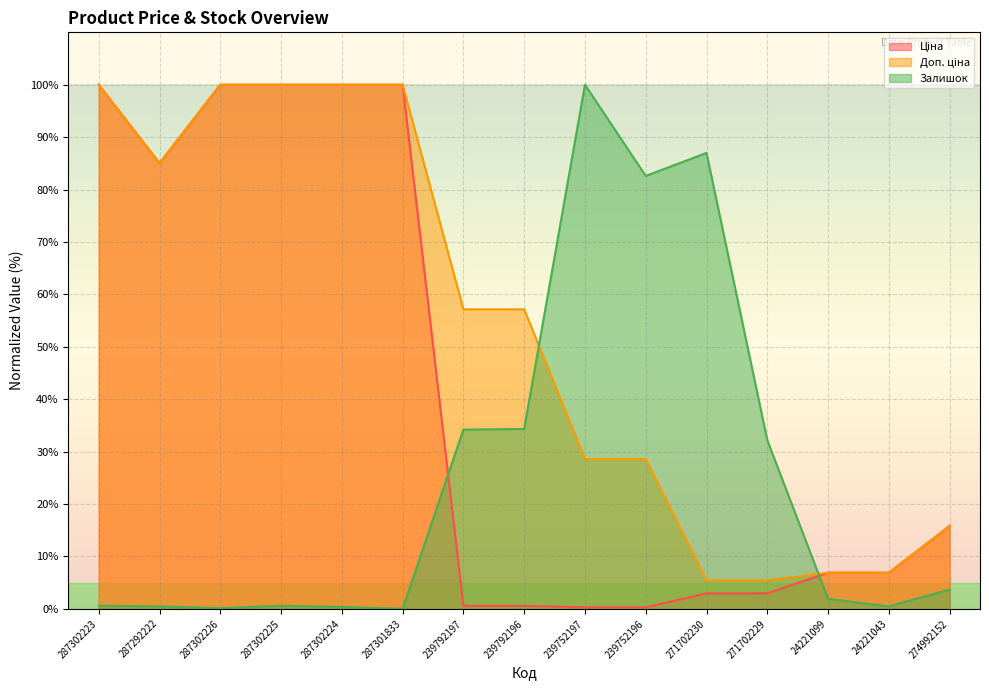

At which category is the sum across all series the highest?

287302223